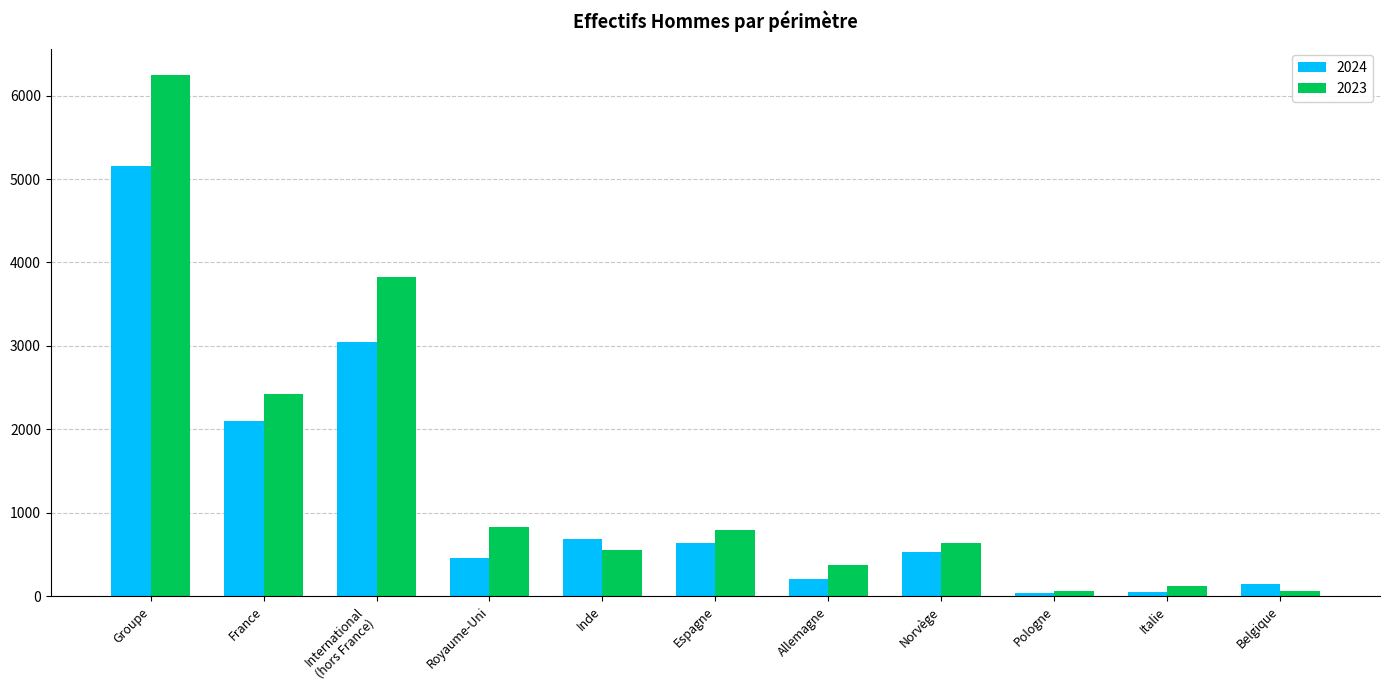

List the series in order of their peak value, highest first.

2023, 2024